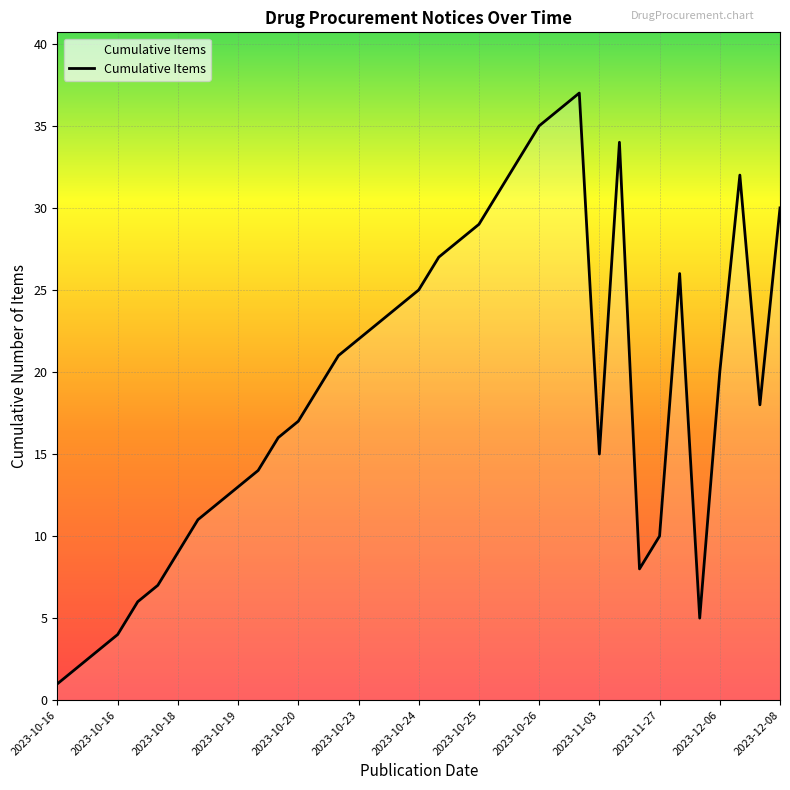

What is the greatest value displayed?

37